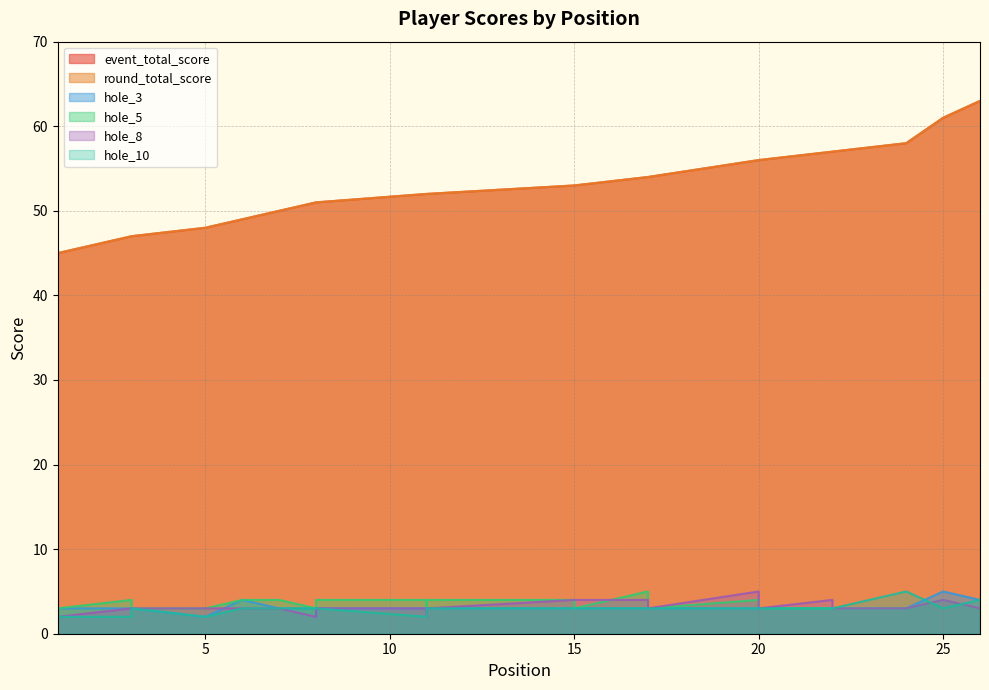

How many distinct data groups are displayed?

6